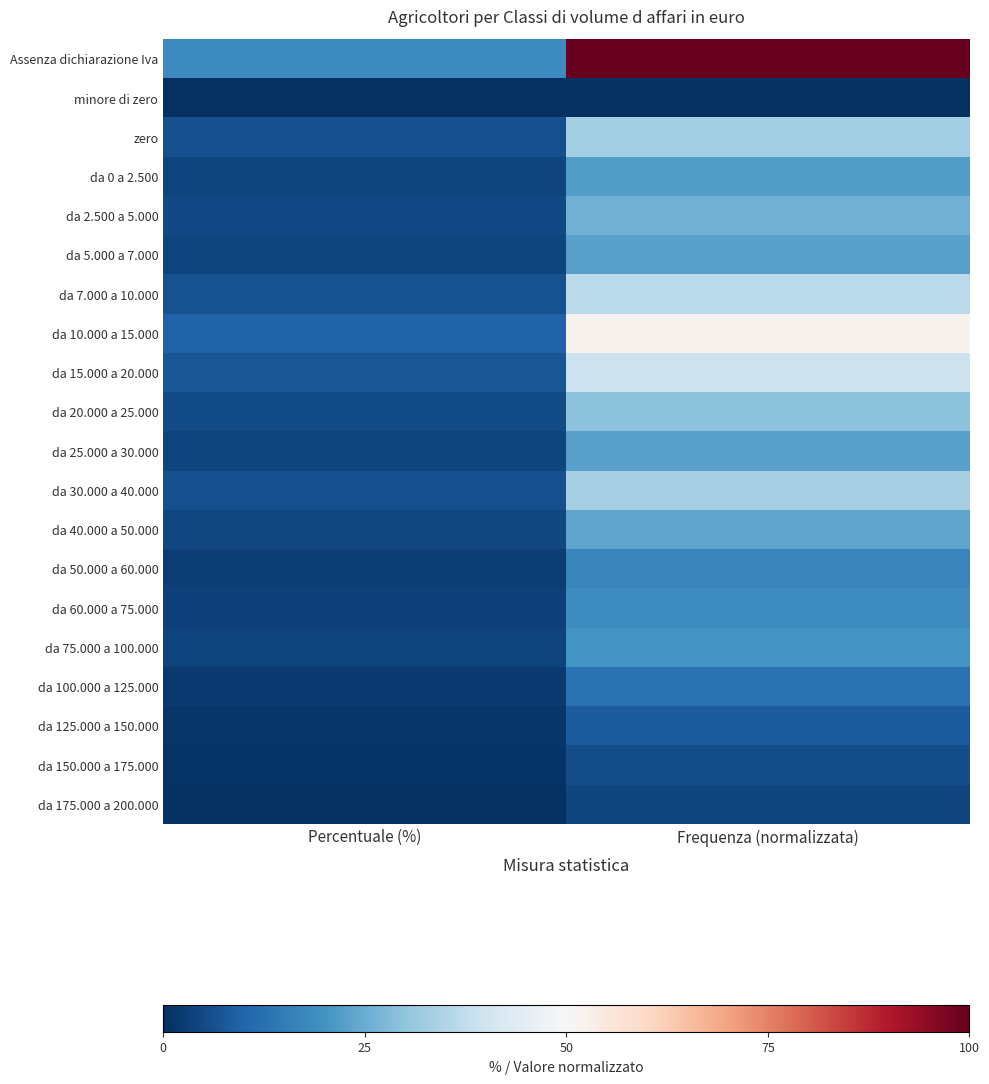

How many categories are shown in the chart?

2